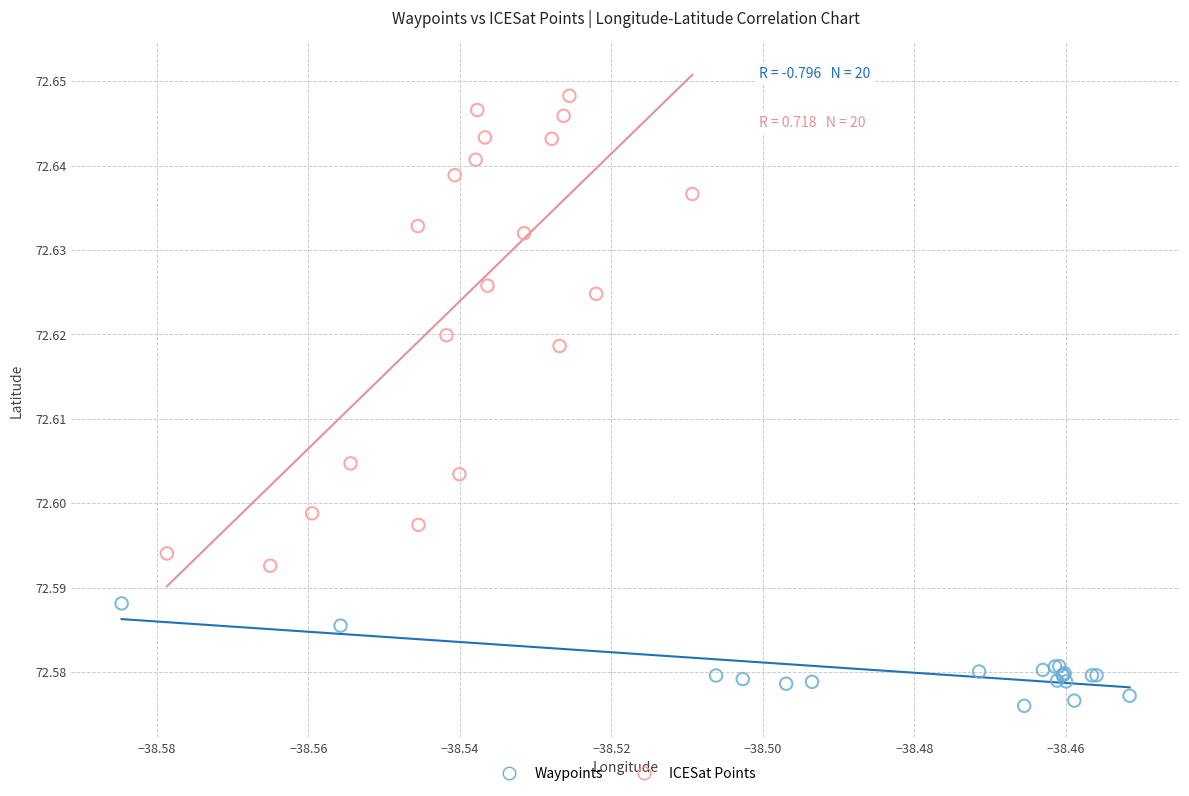

What are all the series names shown in the legend?

Waypoints, ICESat Points